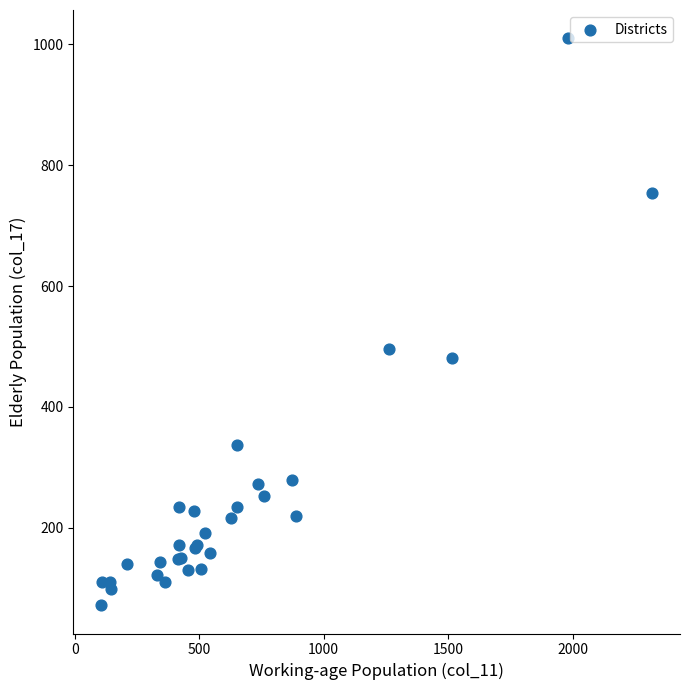

What Y value in the scatter plot is closest to 541?

496